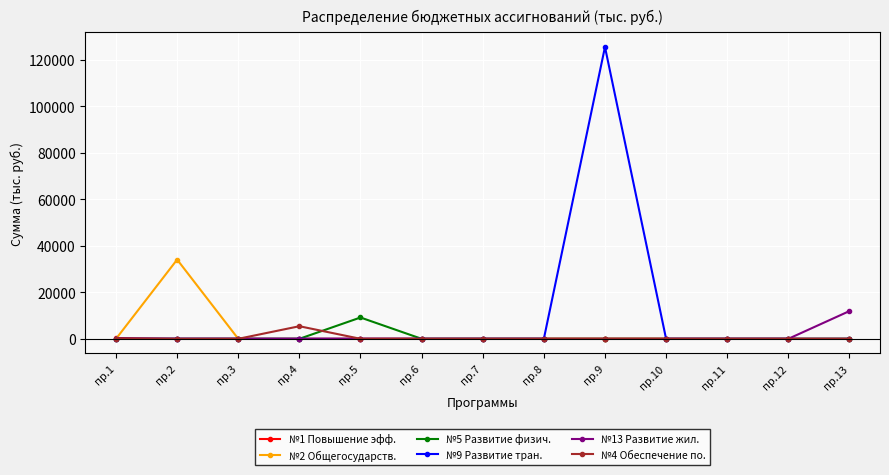

What is the greatest value displayed?

125499.1